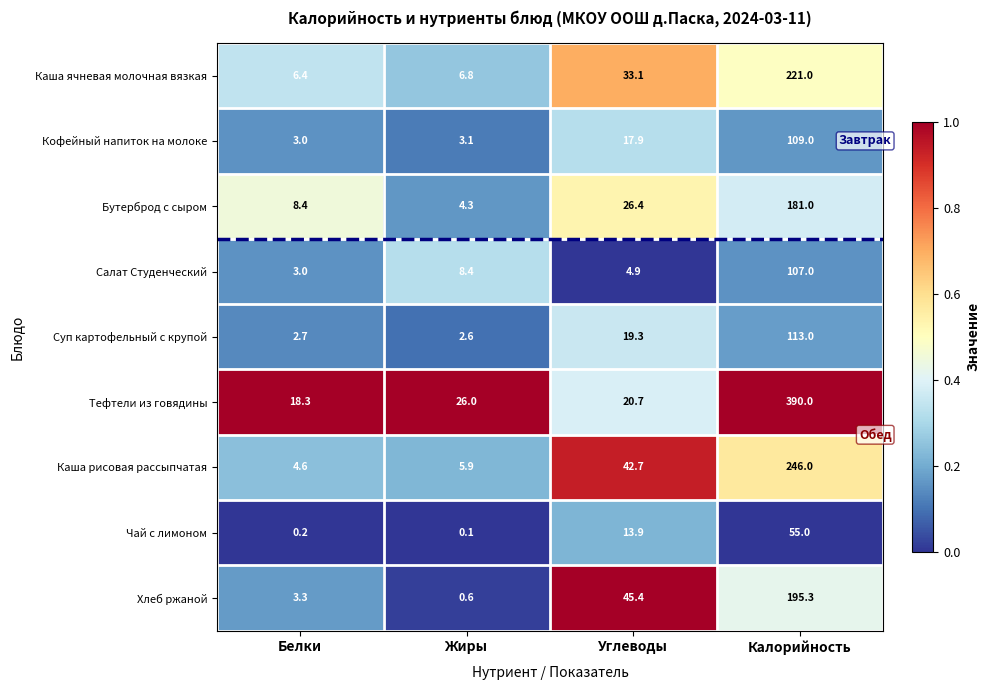

Is it true that Тефтели из говядины equals 390.0 at Калорийность?

True